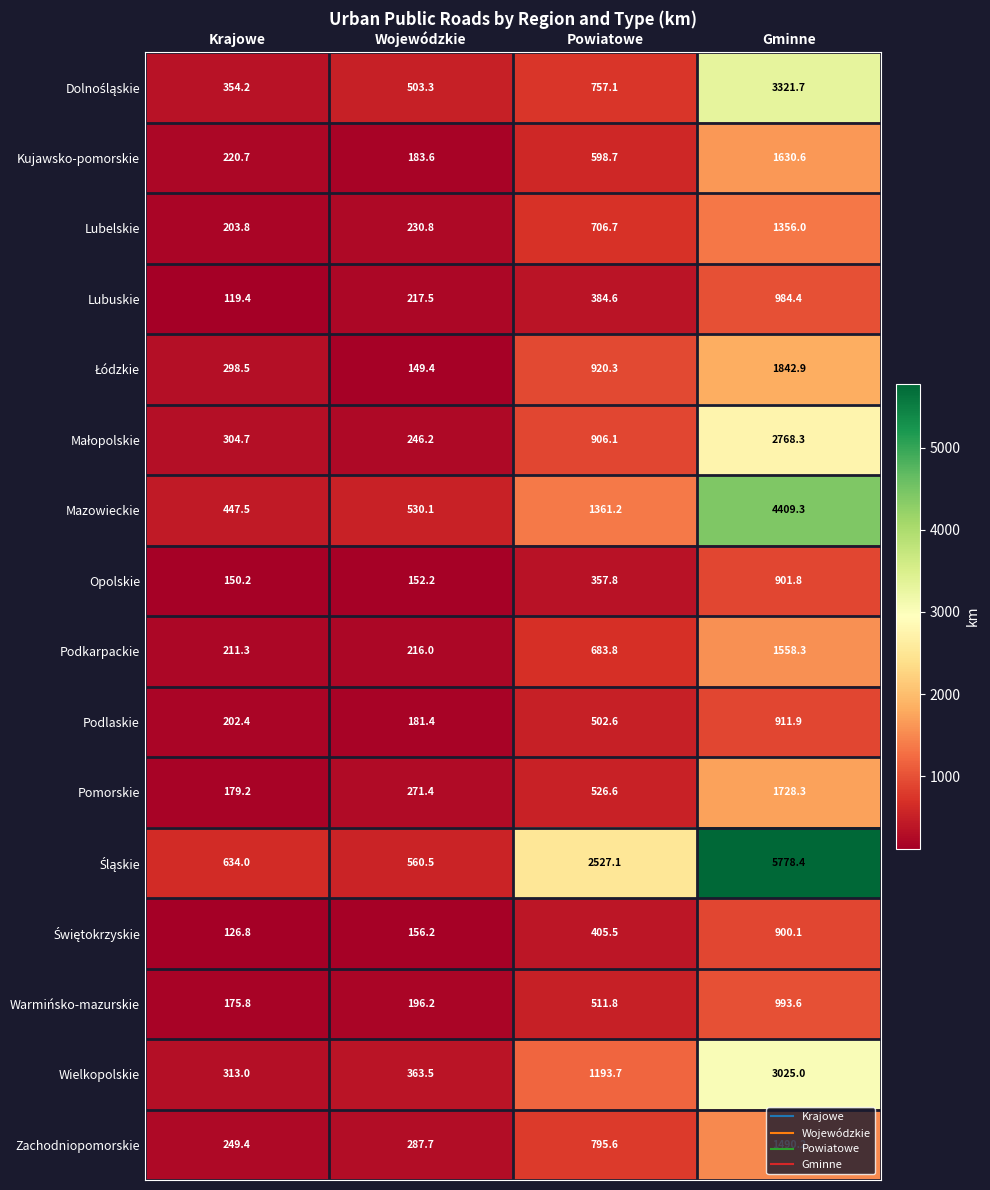

What value does the Zachodniopomorskie series have at Powiatowe?

795.6